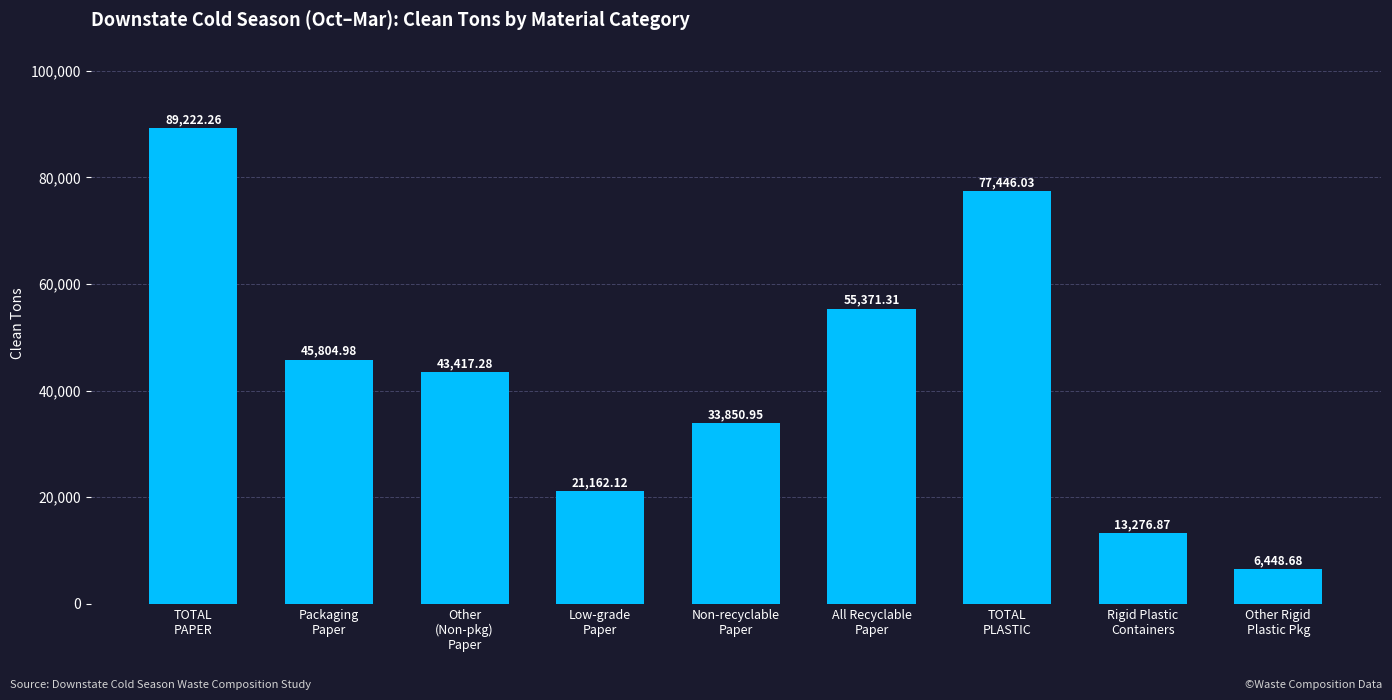

The chart shows a value of 24193.8 at All Recyclable
Paper. True or false?

False